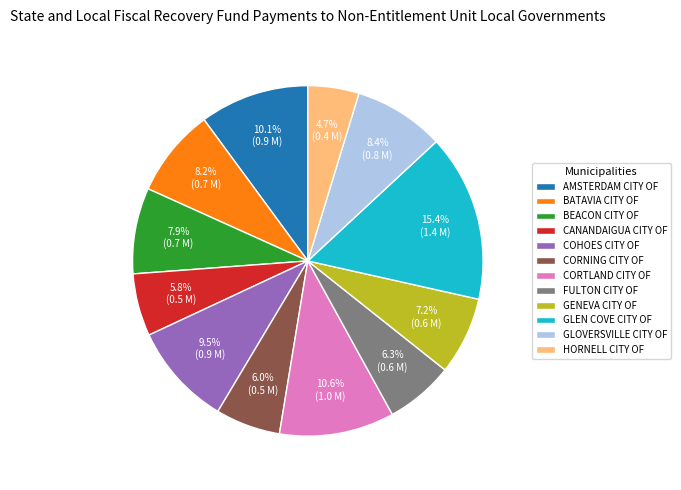

Which has a higher value, HORNELL CITY OF or CORNING CITY OF?

CORNING CITY OF